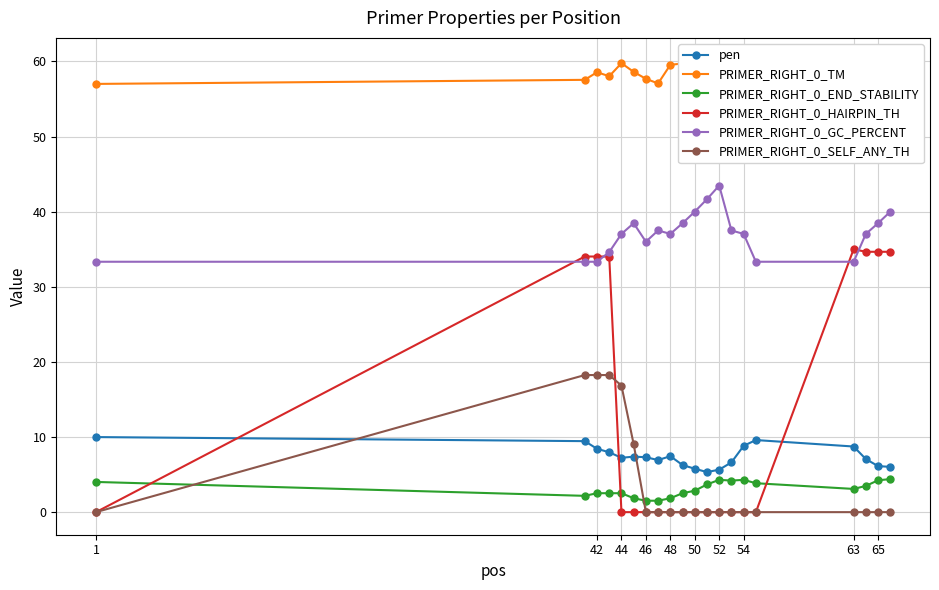

True or false: PRIMER_RIGHT_0_SELF_ANY_TH and PRIMER_RIGHT_0_GC_PERCENT cross at least once.

False